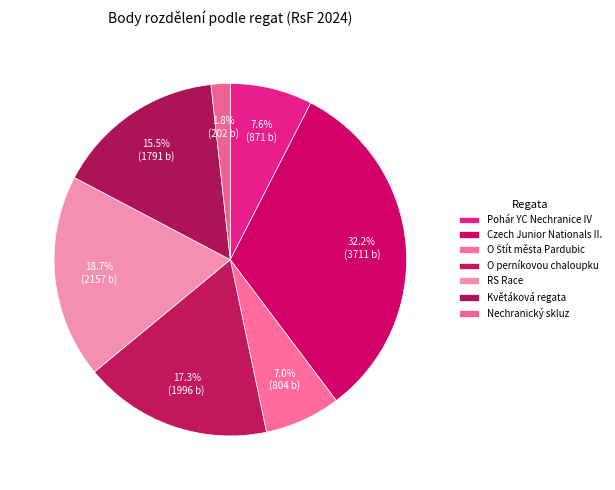

How many segments does this pie chart have?

7